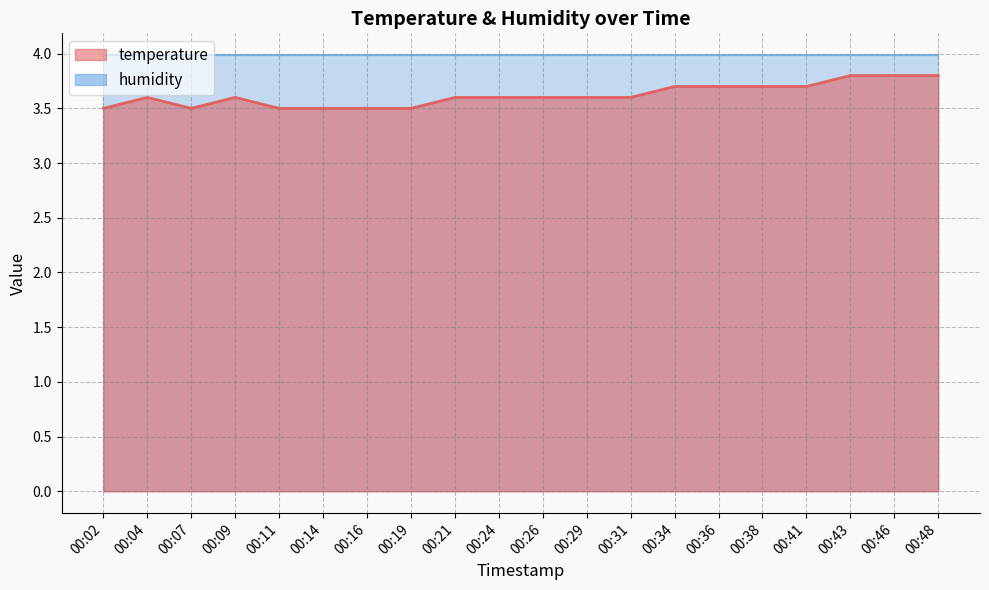

Count the values in the range 3 to 4.

20